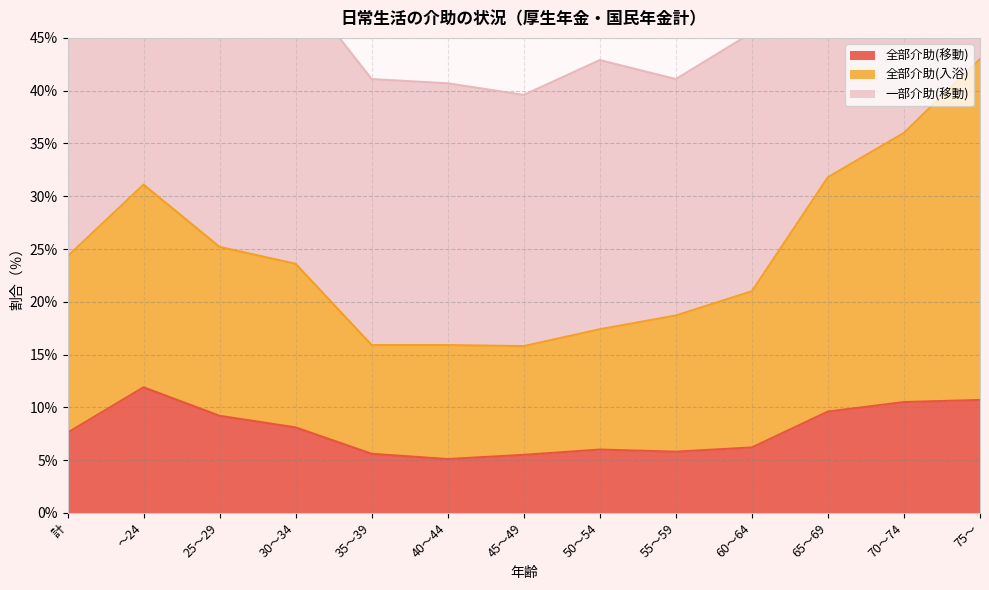

True or false: 全部介助(移動) and 全部介助(入浴) cross at least once.

False